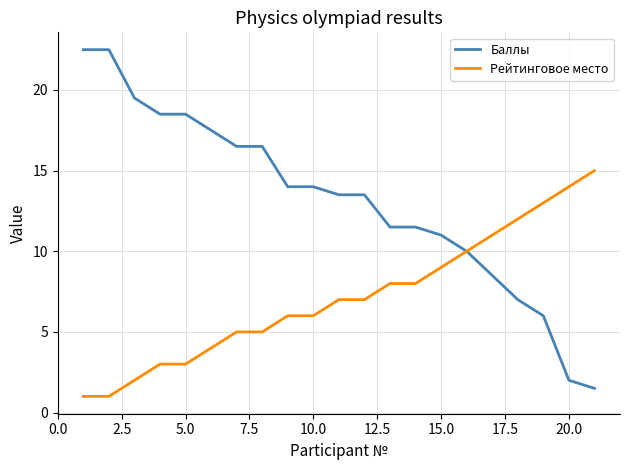

Which series has the largest total across all categories?

Баллы